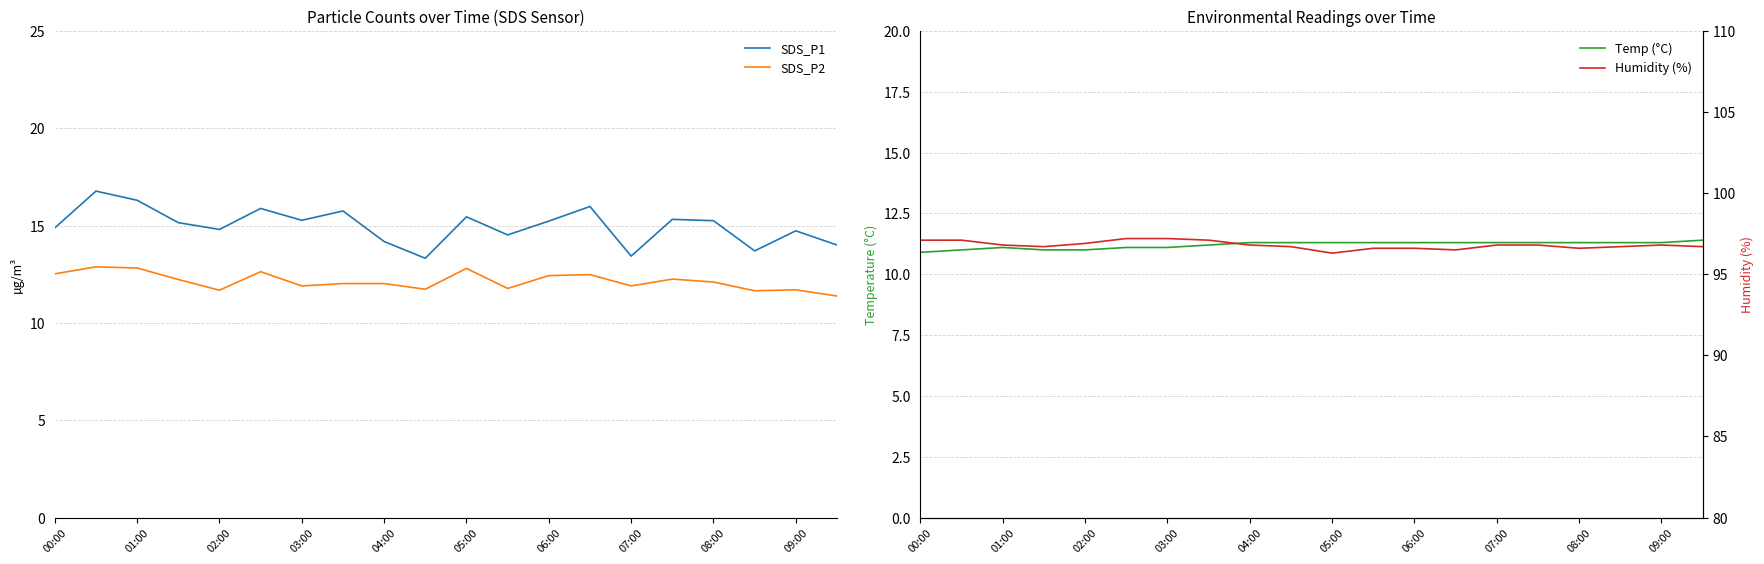

What is the lowest value of the SDS_P1 series?

13.3